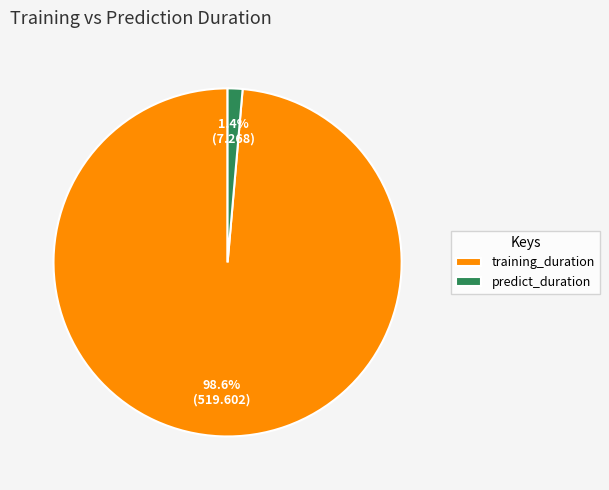

What is the largest slice in the pie chart?

training_duration